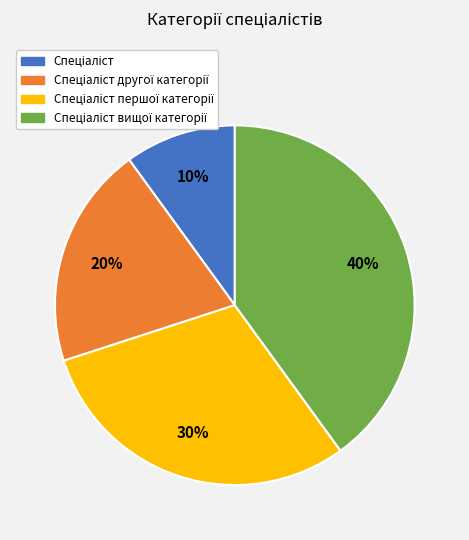

To the nearest percent, what is the difference between the largest and smallest slice percentages?

30%